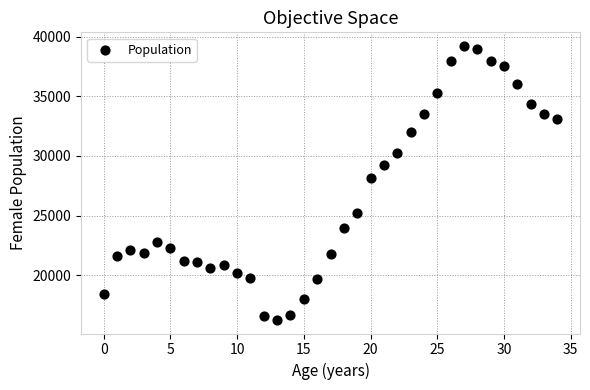

What is the range of Y values (max minus min)?

22929